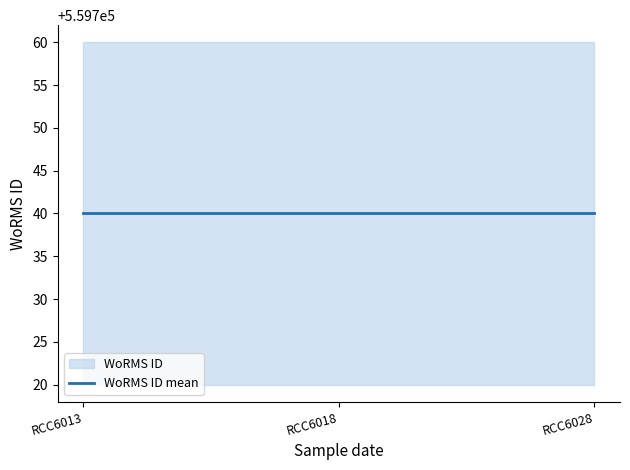

Is it true that WoRMS ID equals 953669 at RCC6013?

False